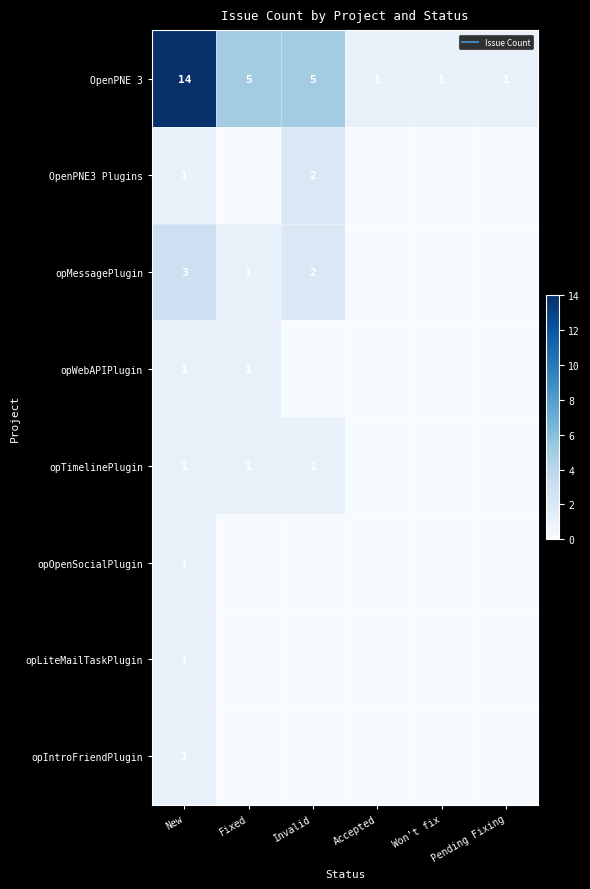

The value of opWebAPIPlugin at New is 1. True or false?

True